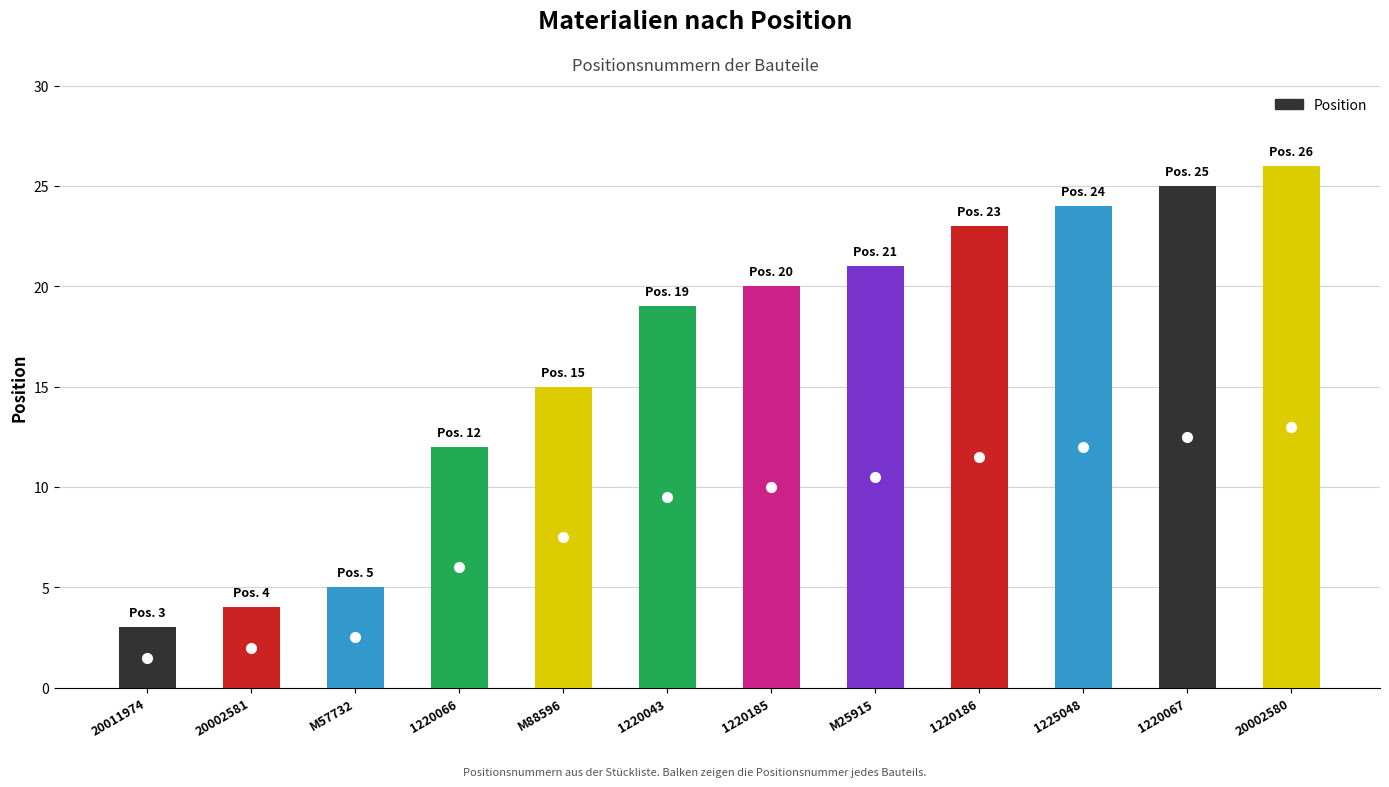

How many series are shown in this chart?

1